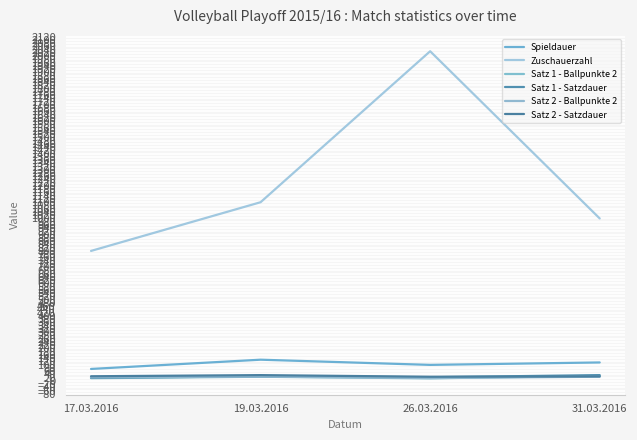

At which category is the sum across all series the highest?

26.03.2016